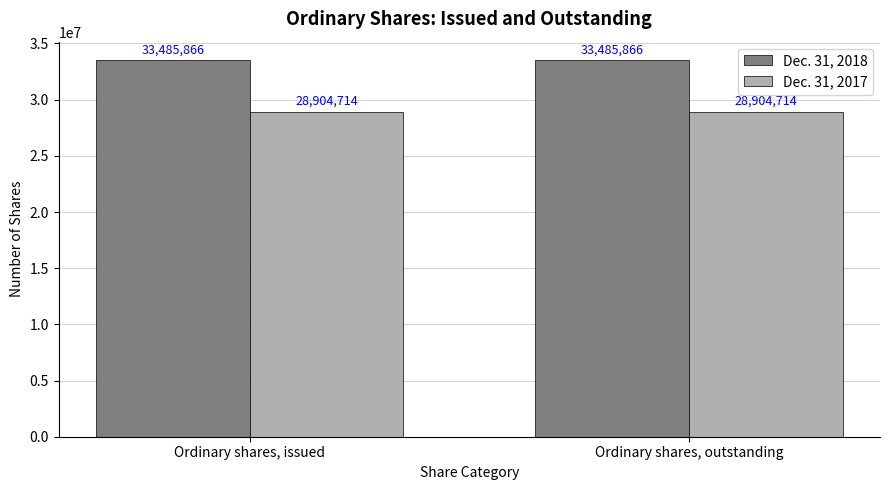

Reading right to left, list all the values displayed in this chart.

Dec. 31, 2018: 33485866	33485866
Dec. 31, 2017: 28904714	28904714